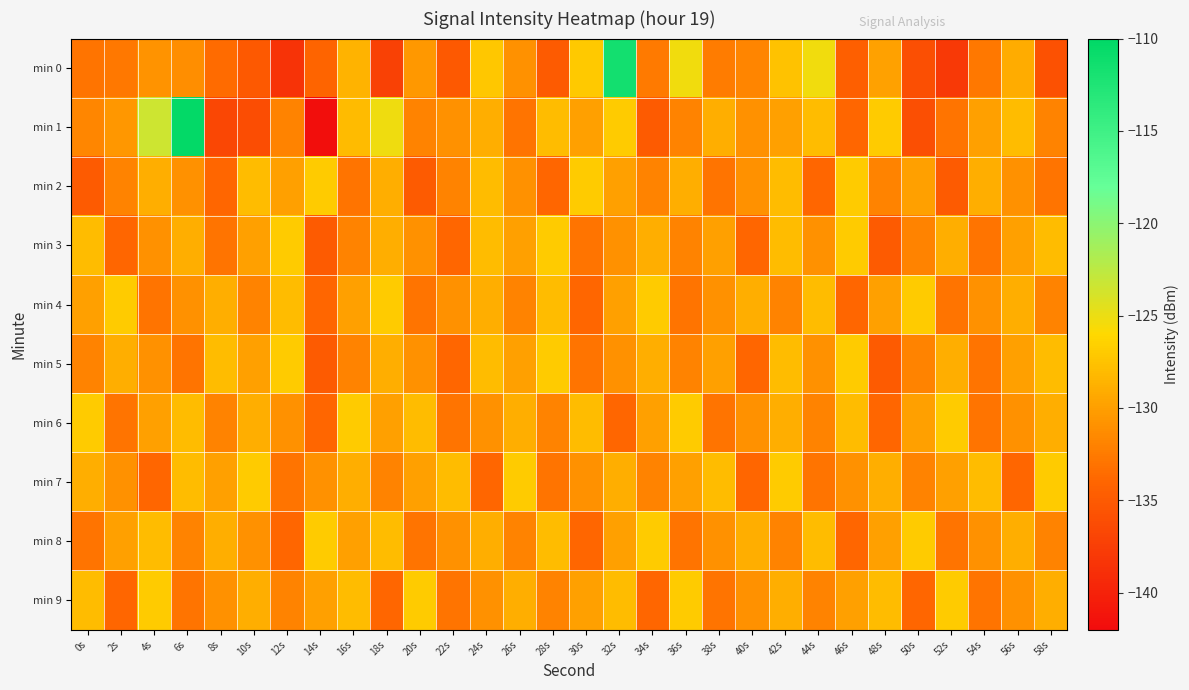

How many series are shown in this chart?

10